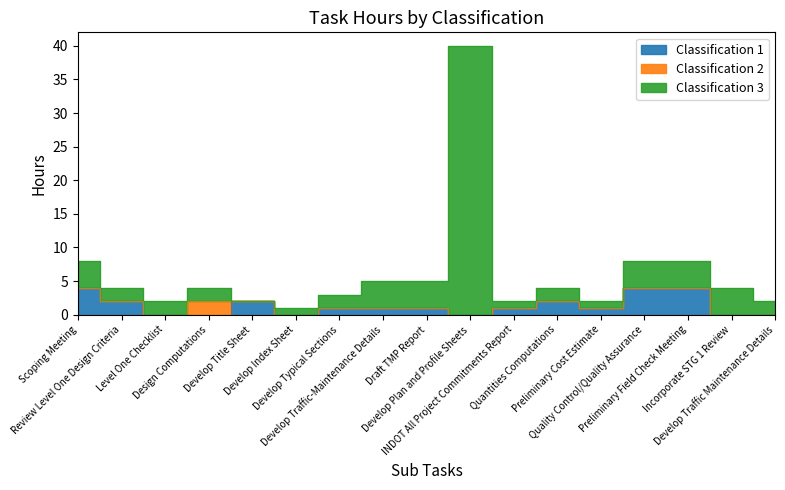

What is the difference between the highest and lowest values at Design Computations?

4